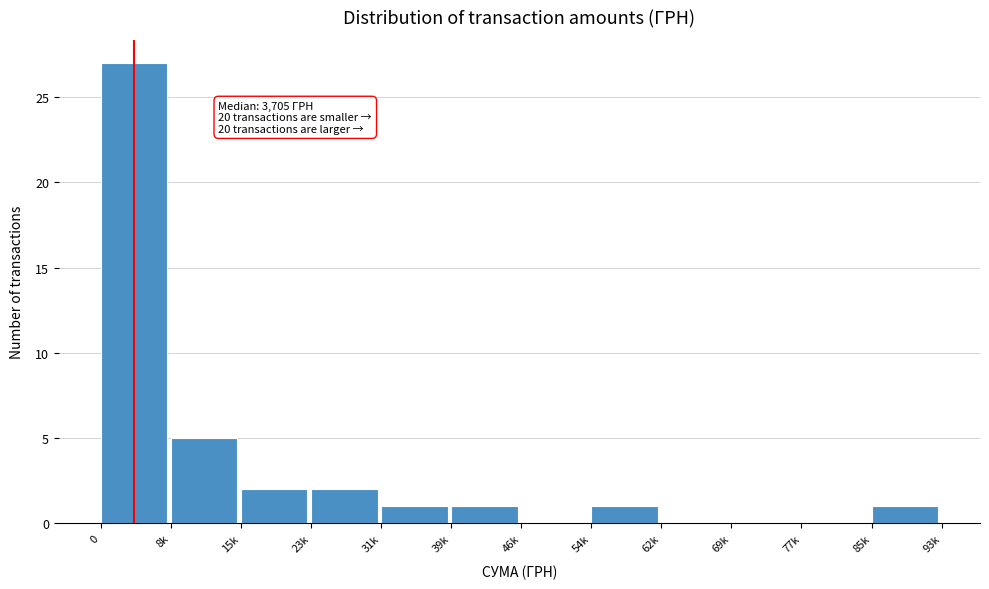

Reading left to right, transcribe all the data shown in this chart.

0=27	8k=5	15k=2	23k=2	31k=1	39k=1	46k=0	54k=1	62k=0	69k=0	77k=0	85k=1